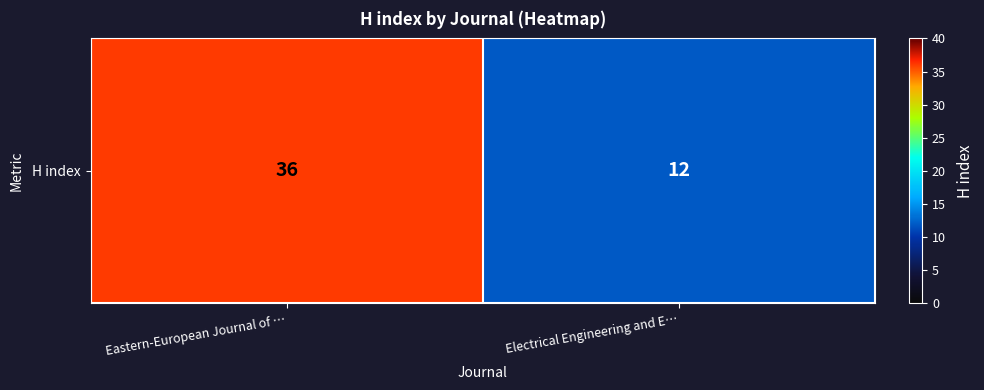

Which has a higher value, Eastern-European Journal of … or Electrical Engineering and E…?

Eastern-European Journal of …